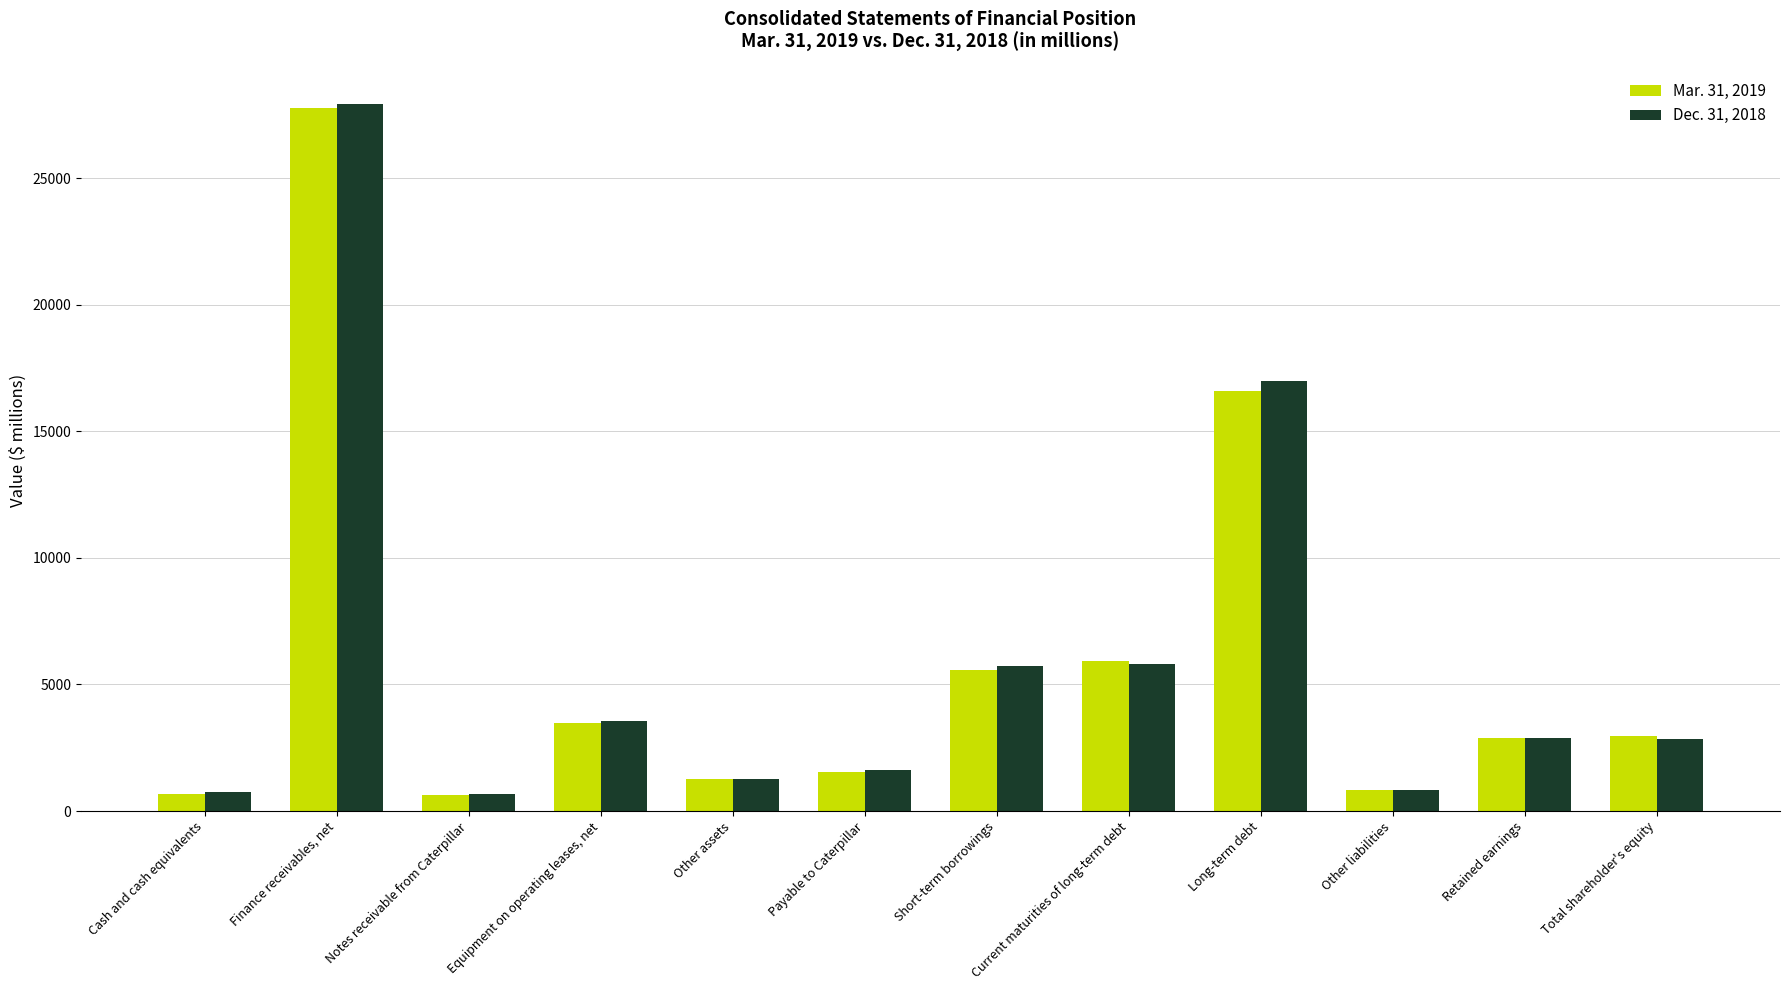

What is the lowest value of the Mar. 31, 2019 series?

645